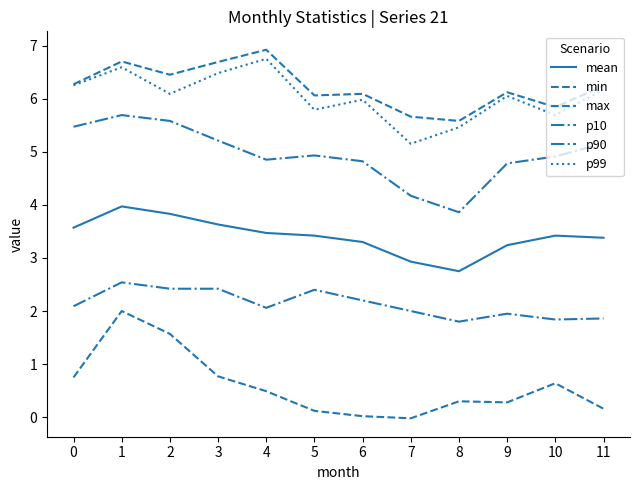

The min series shows 2.0 at 1. True or false?

True